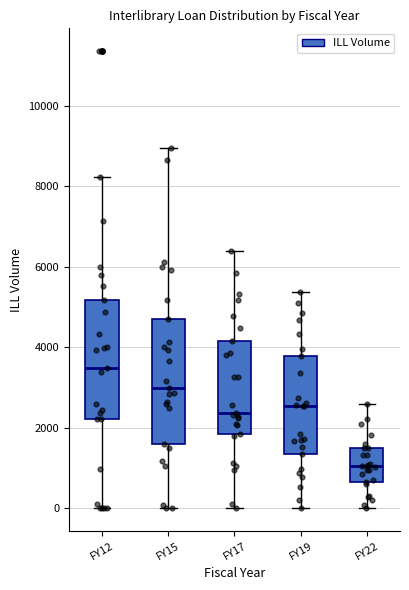

Where does the upper whisker of the box for FY19 end on the y-axis? The values are not printed on the chart, so give them approximately, as read against the axis.

5400